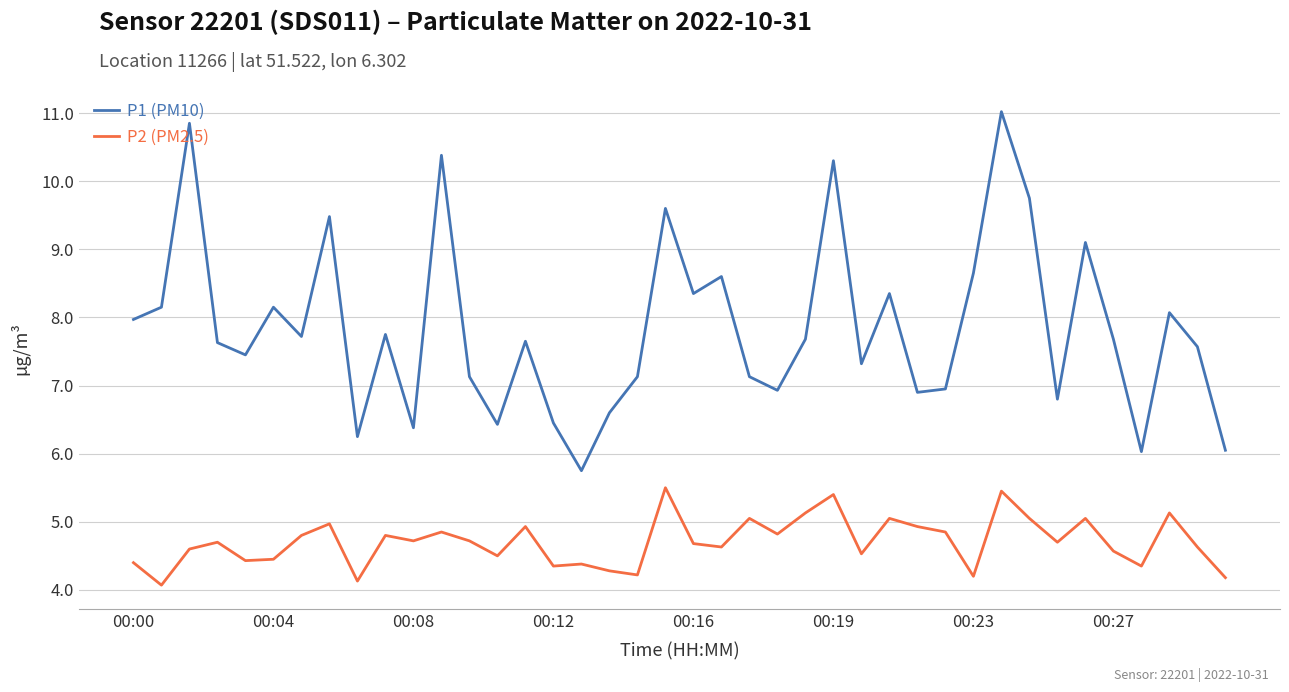

Which series has the largest total across all categories?

P1 (PM10)